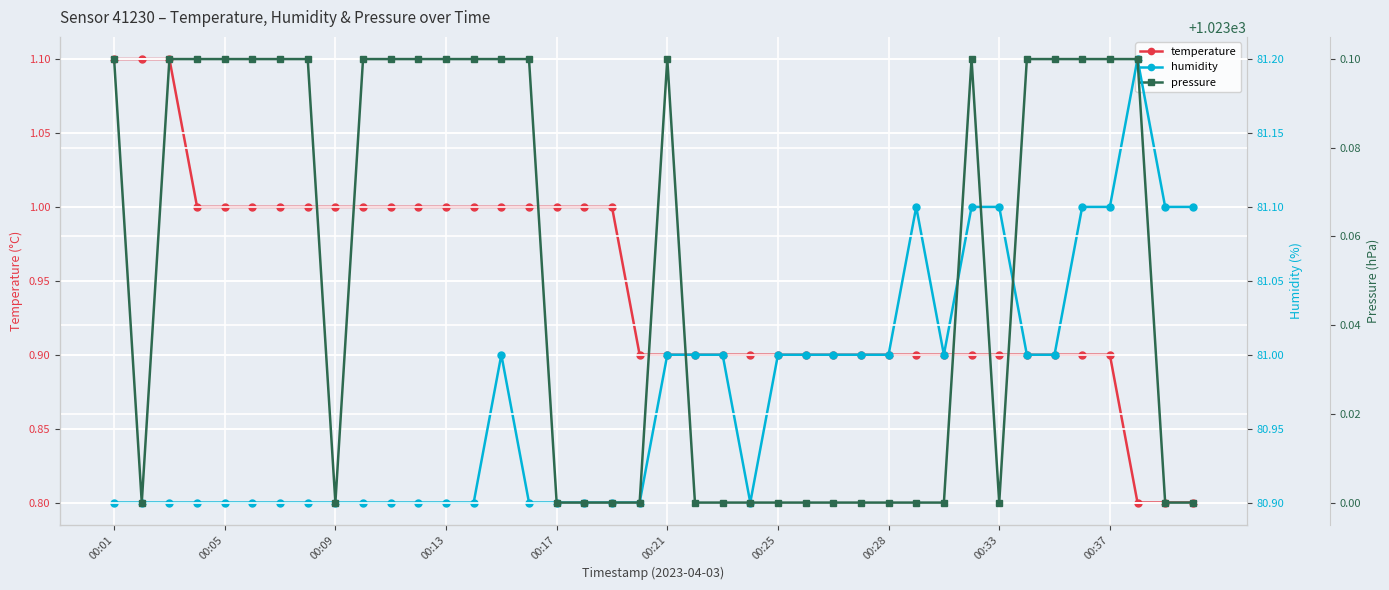

Is this an area chart (filled region under the line)?

No